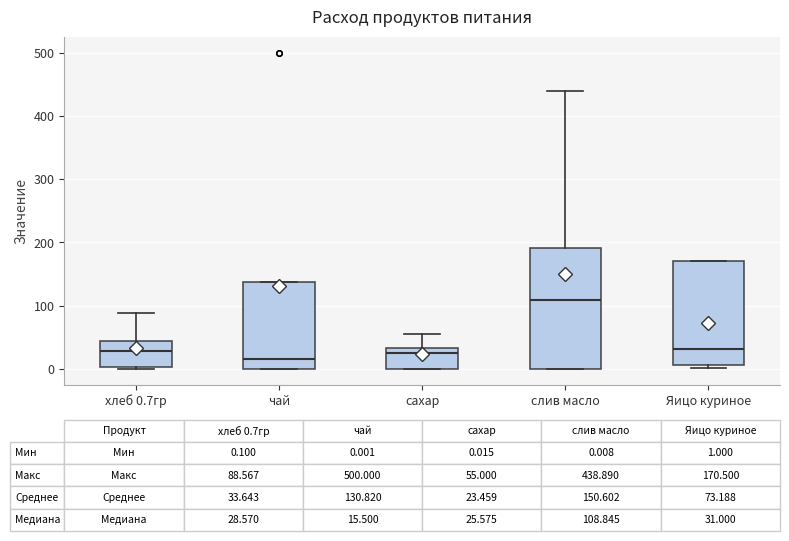

Which box's median line is the highest?

слив масло